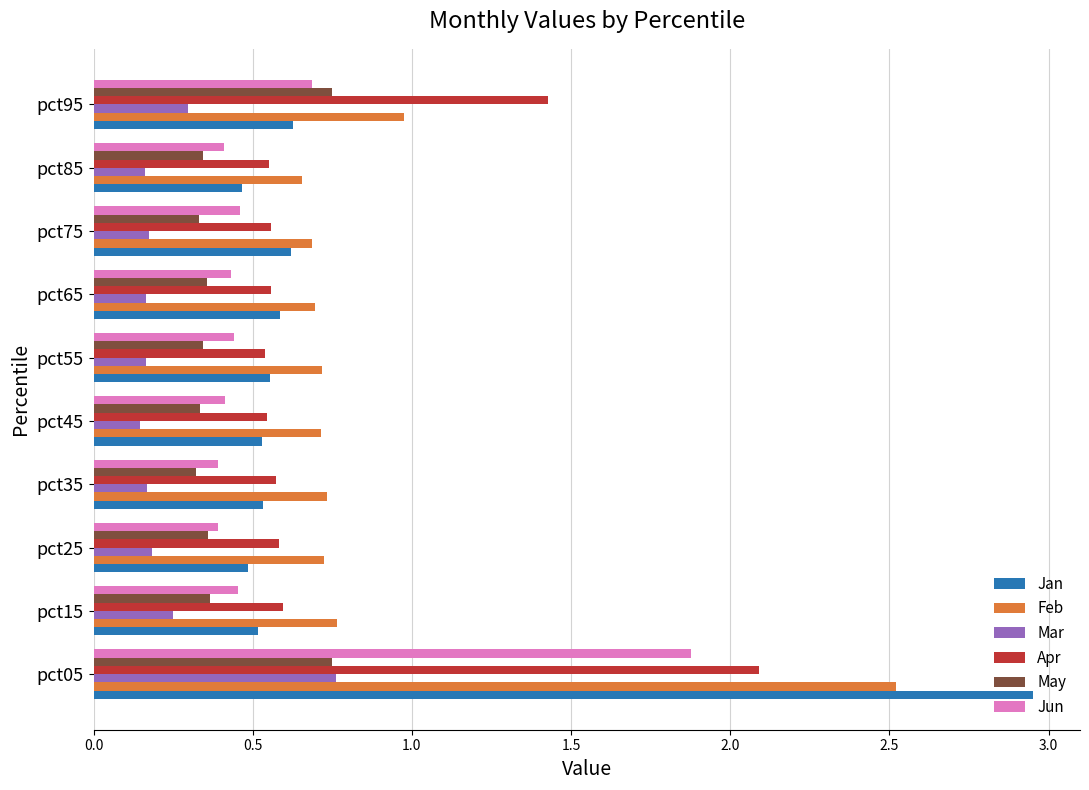

Is the value of Jan at pct55 greater than the value of Feb at pct65?

No